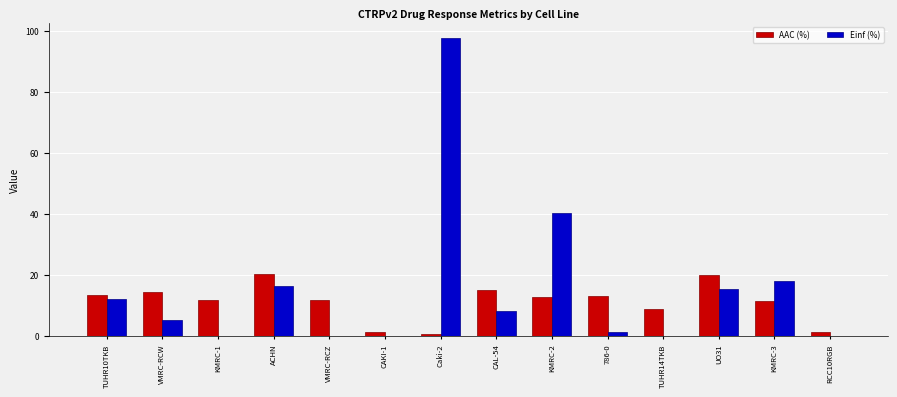

The value of Einf (%) at KMRC-3 is 10.2. True or false?

False